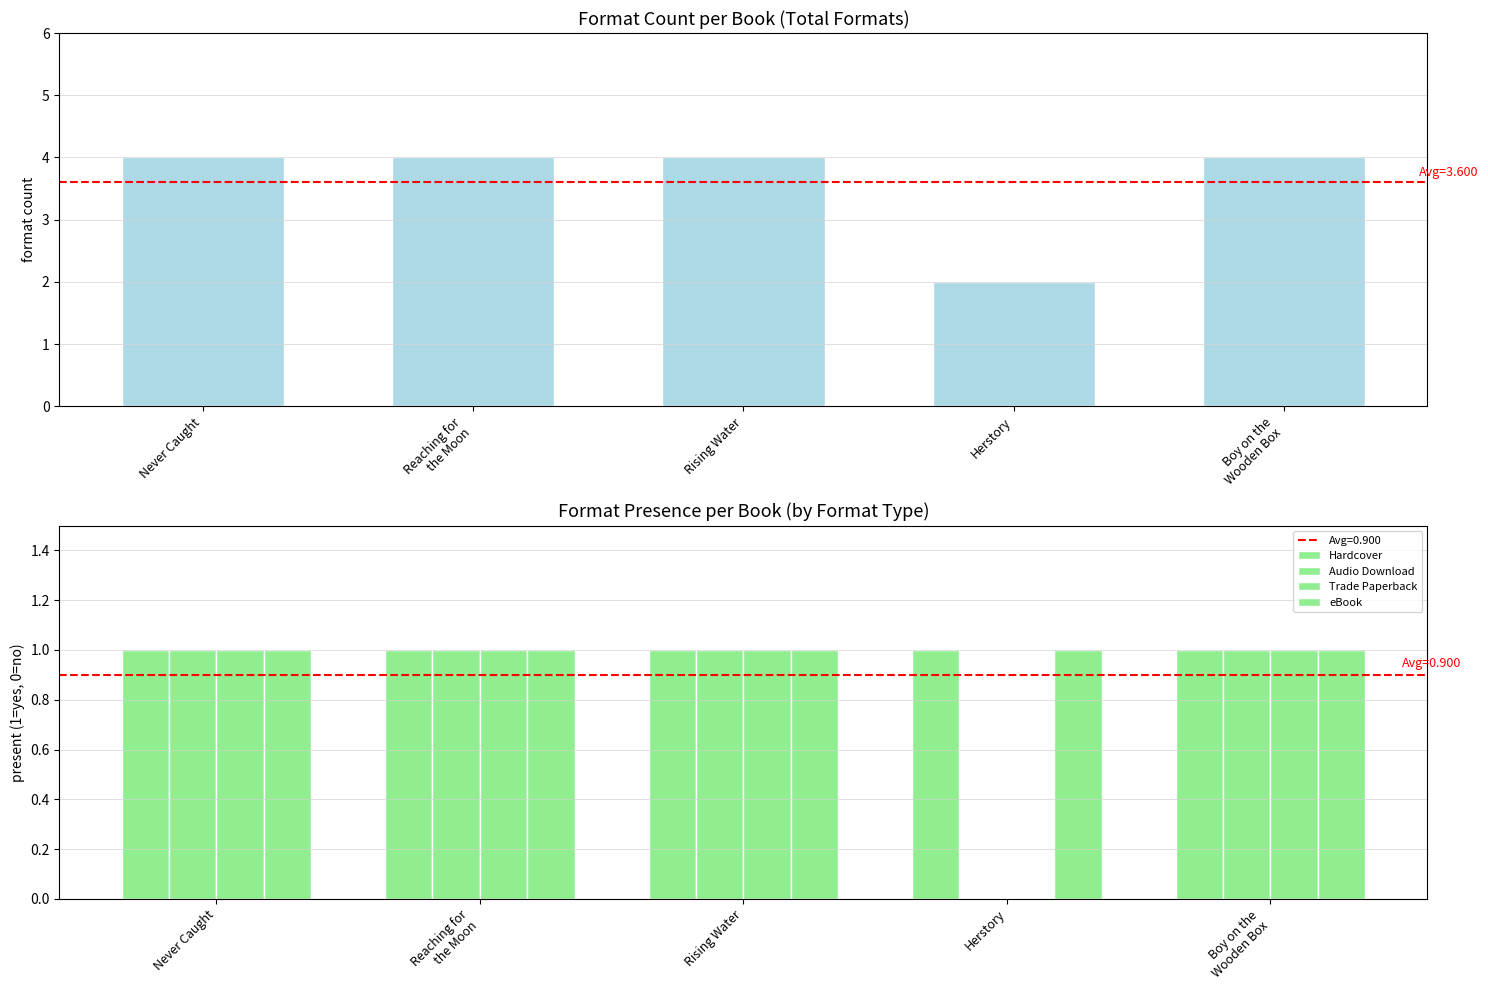

List the series in order of their peak value, highest first.

Total Formats, Hardcover, Audio Download, Trade Paperback, eBook